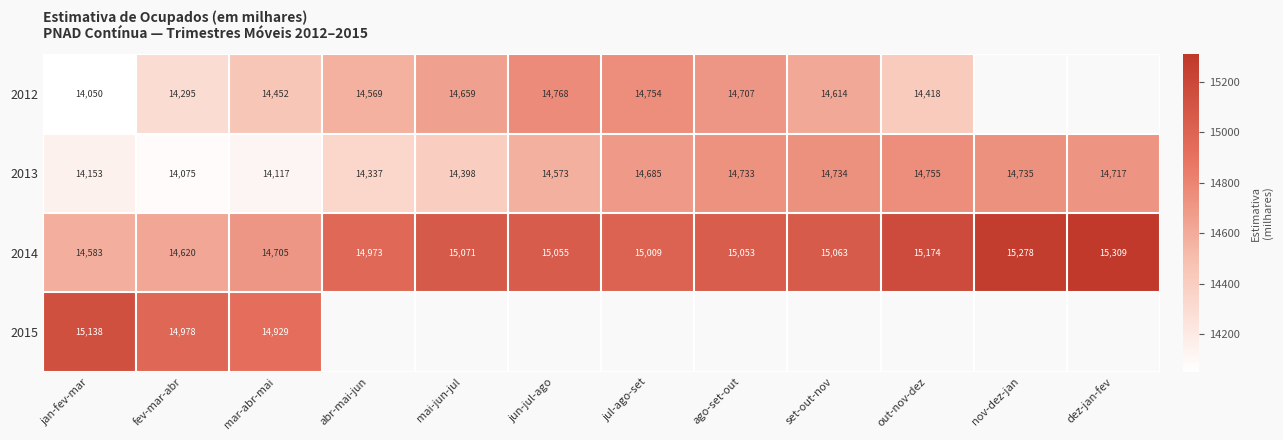

How many categories are shown in the chart?

12